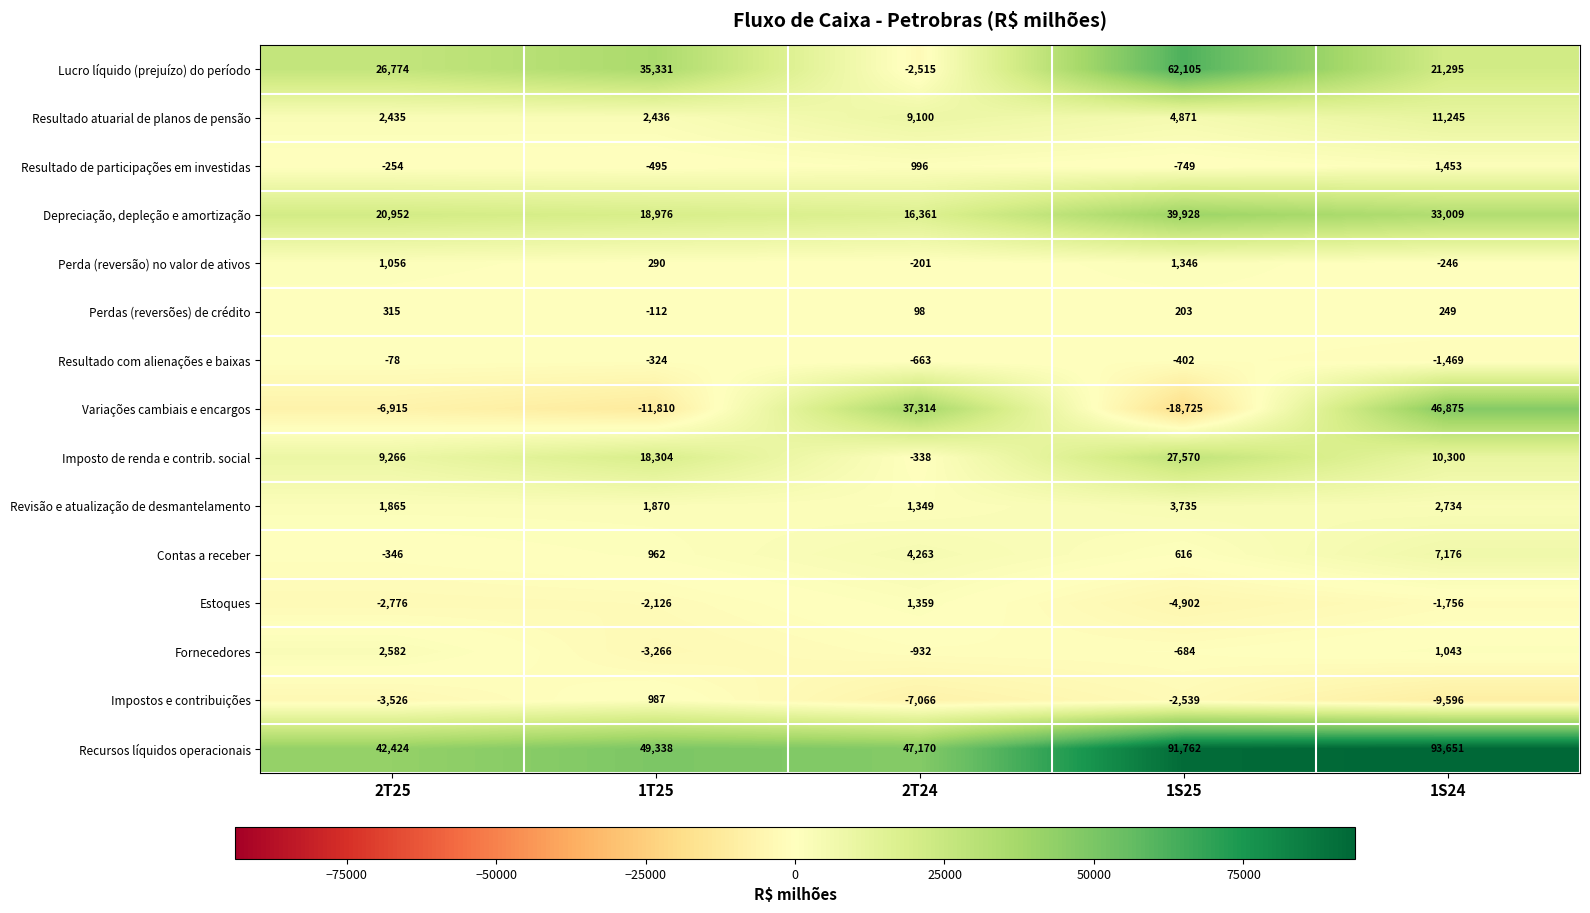

What is the difference between the second highest and minimum values in the Variações cambiais e encargos series?

56039